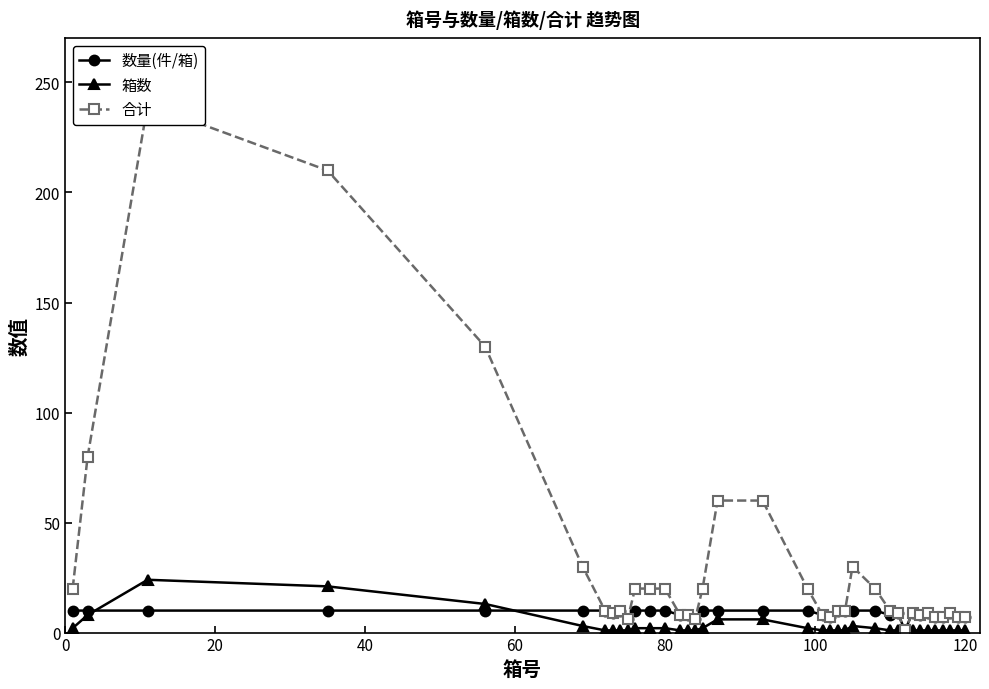

What is the maximum value for 箱数?

24